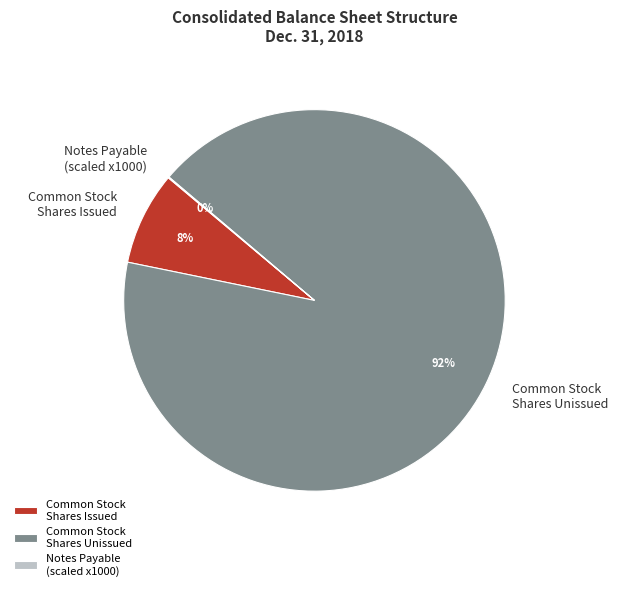

To the nearest percent, what is the difference between the largest and smallest slice percentages?

92%